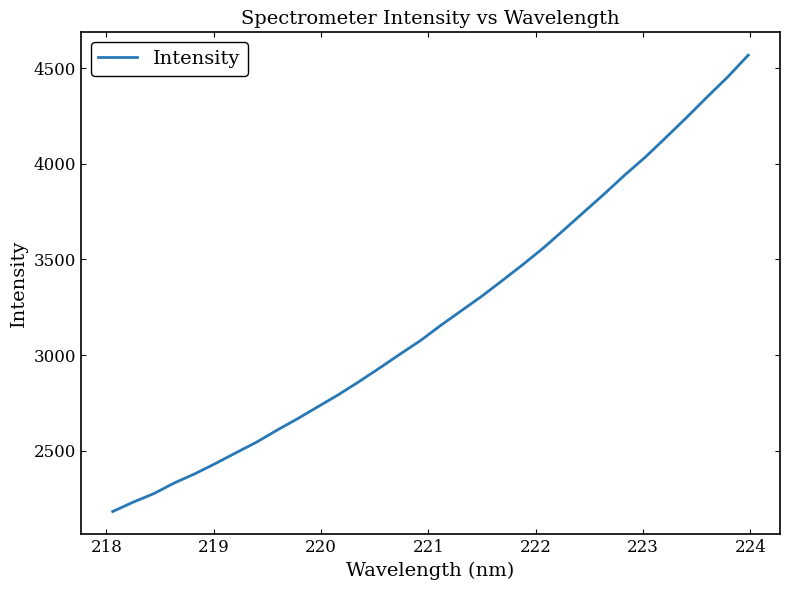

What is the smallest value displayed?

2182.4